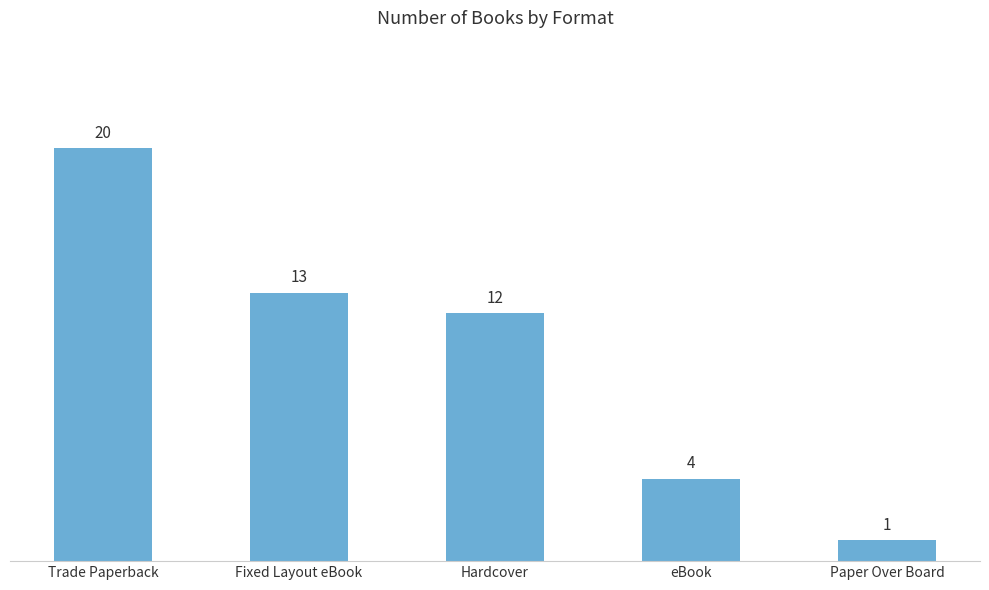

The value at eBook is 7. True or false?

False